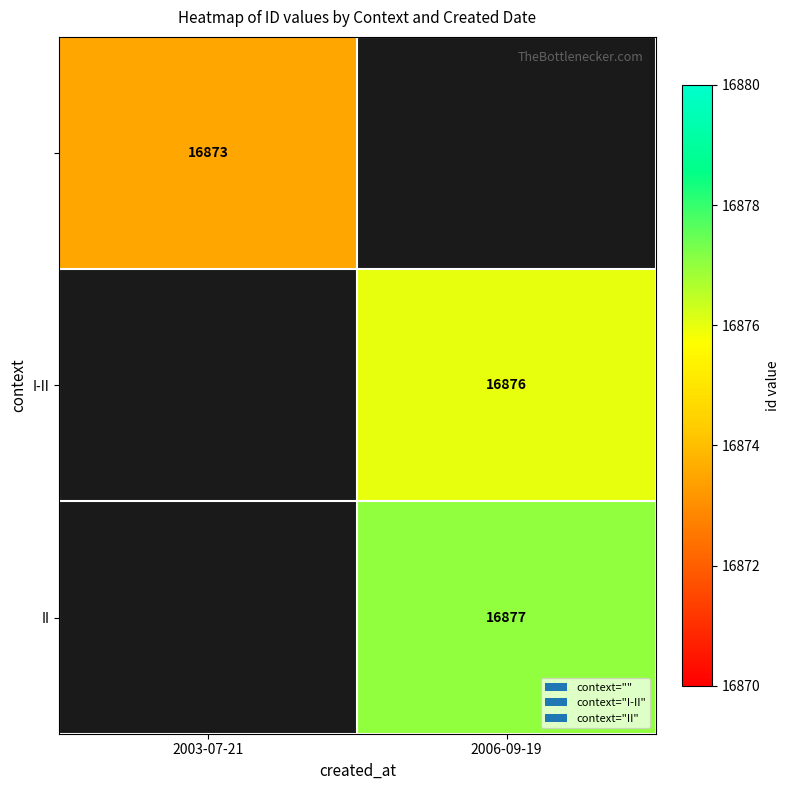

Is it true that II equals 16877.0 at 2006-09-19?

True